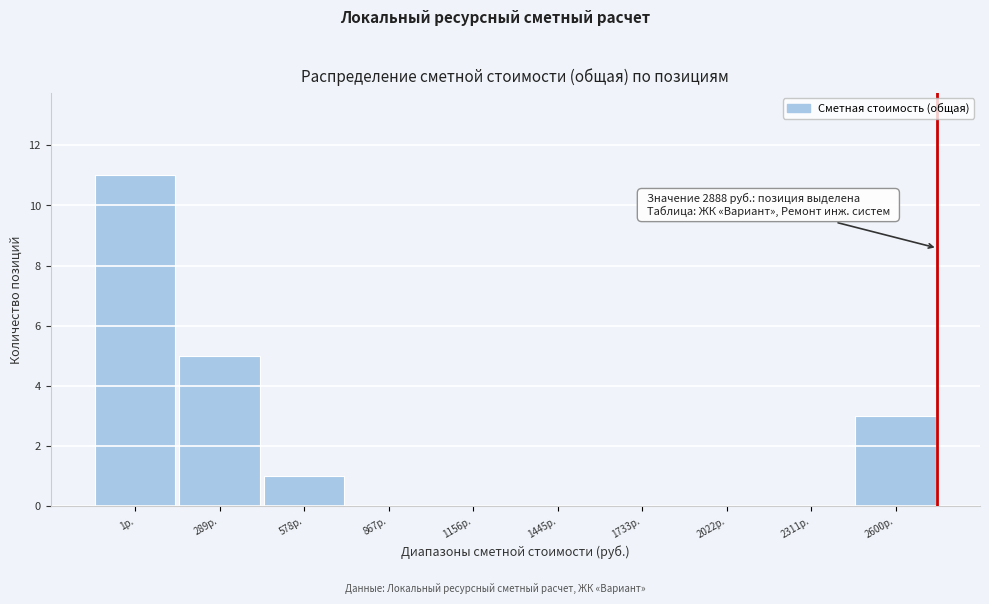

Reading left to right, list all the values displayed in this chart.

1р.=11	289р.=5	578р.=1	867р.=0	1156р.=0	1445р.=0	1733р.=0	2022р.=0	2311р.=0	2600р.=3